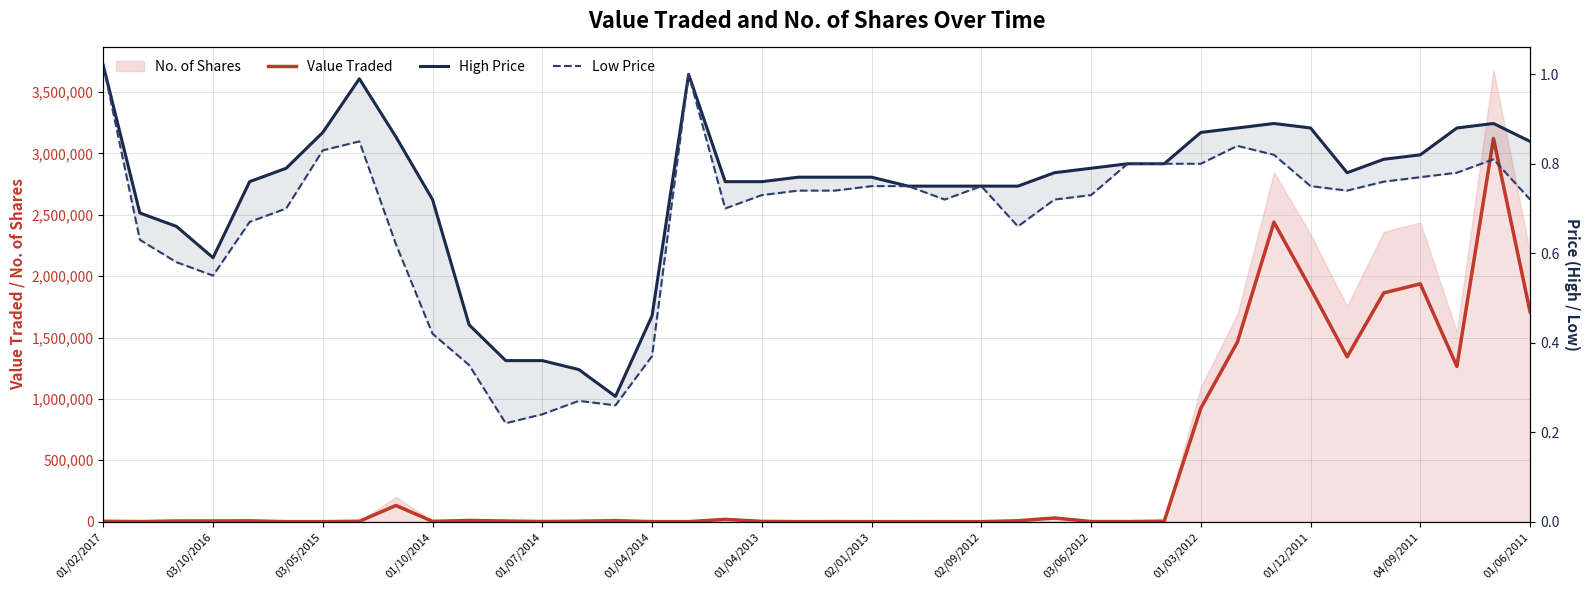

True or false: Low Price and Value Traded intersect in this chart.

False